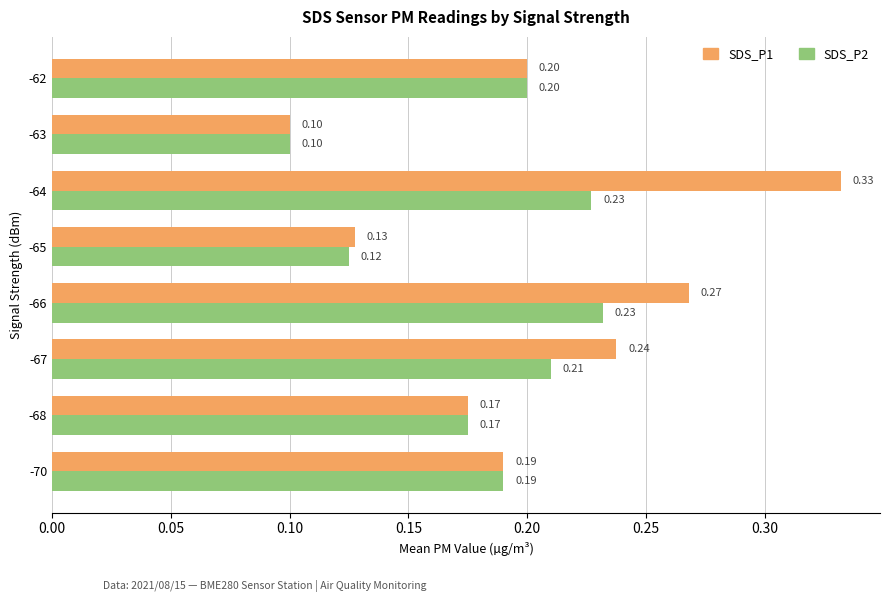

Which series has the largest total across all categories?

SDS_P1